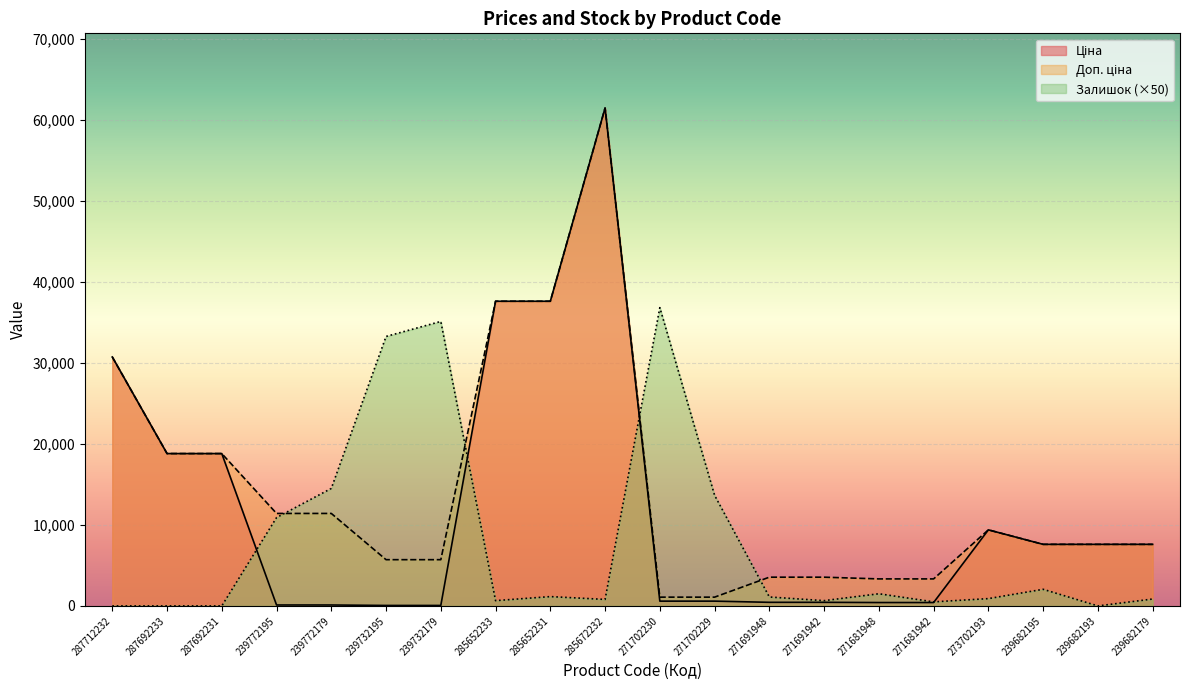

What is the difference between the highest and lowest values at 287712232?

30717.1